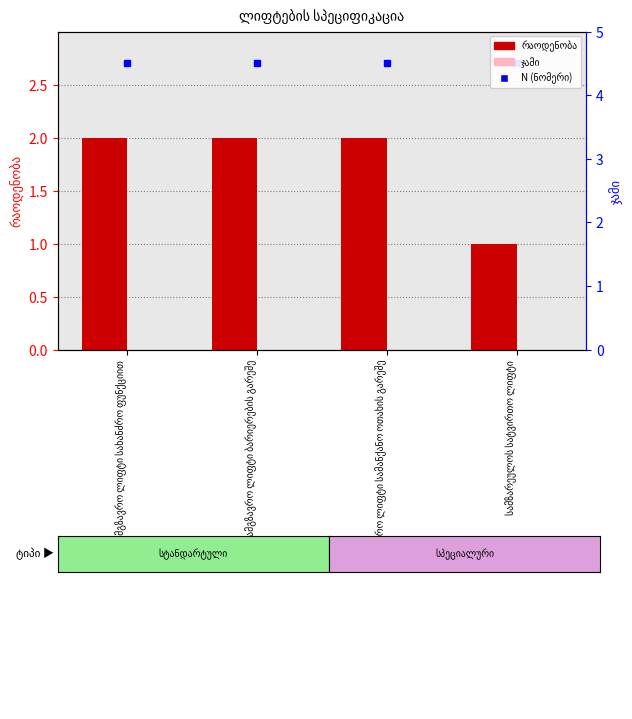

Is the value of ჯამი at სამგზავრო ლიფტი სახანძრო ფუნქციით greater than the value of რაოდენობა at სამგზავრო ლიფტი სახანძრო ფუნქციით?

No